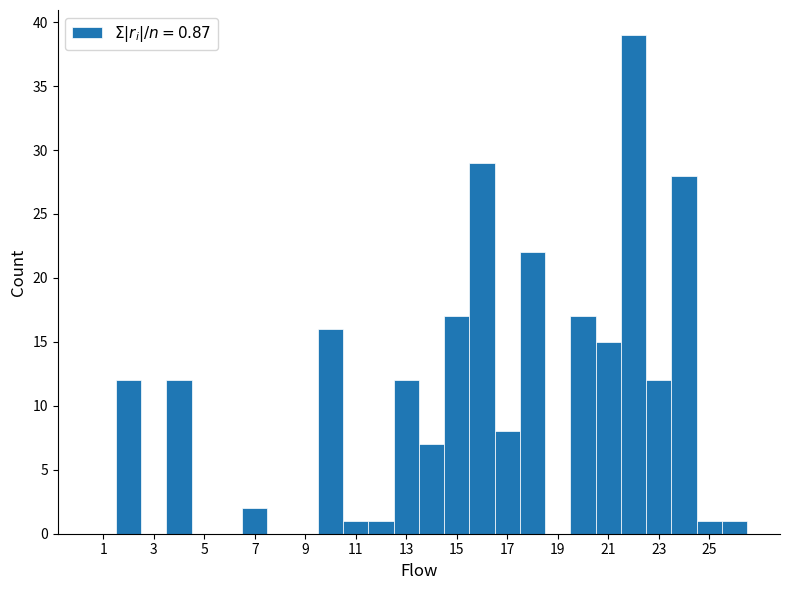

Reading left to right, list every bar in this chart as the range it spans on the x-axis followed by its height. Neither the bar edges nor the heights are printed on the chart, so give them approximately, as read against the axes.

0.5 to 1.5: 0
1.5 to 2.5: 12
2.5 to 3.5: 0
3.5 to 4.5: 12
4.5 to 5.5: 0
5.5 to 6.5: 0
6.5 to 7.5: 2
7.5 to 8.5: 0
8.5 to 9.5: 0
9.5 to 10.5: 16
10.5 to 11.5: 1
11.5 to 12.5: 1
12.5 to 13.5: 12
13.5 to 14.5: 7
14.5 to 15.5: 17
15.5 to 16.5: 29
16.5 to 17.5: 8
17.5 to 18.5: 22
18.5 to 19.5: 0
19.5 to 20.5: 17
20.5 to 21.5: 15
21.5 to 22.5: 39
22.5 to 23.5: 12
23.5 to 24.5: 28
24.5 to 25.5: 1
25.5 to 26.5: 1